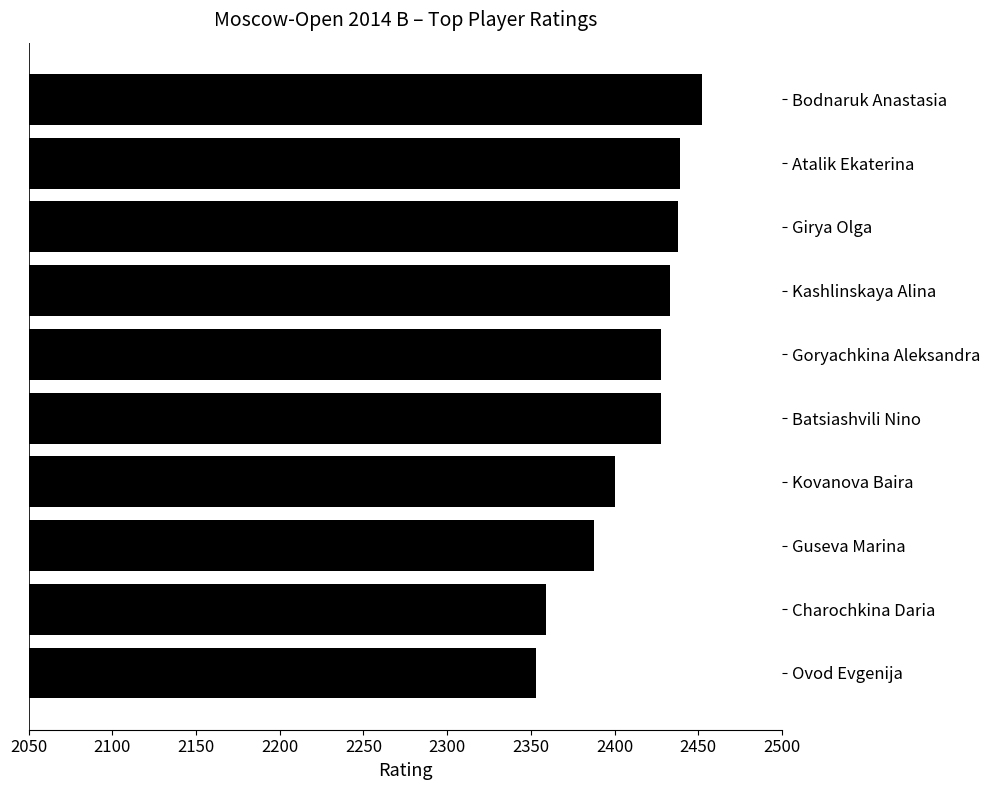

What is the label of the 9th bar from the top?

Charochkina Daria